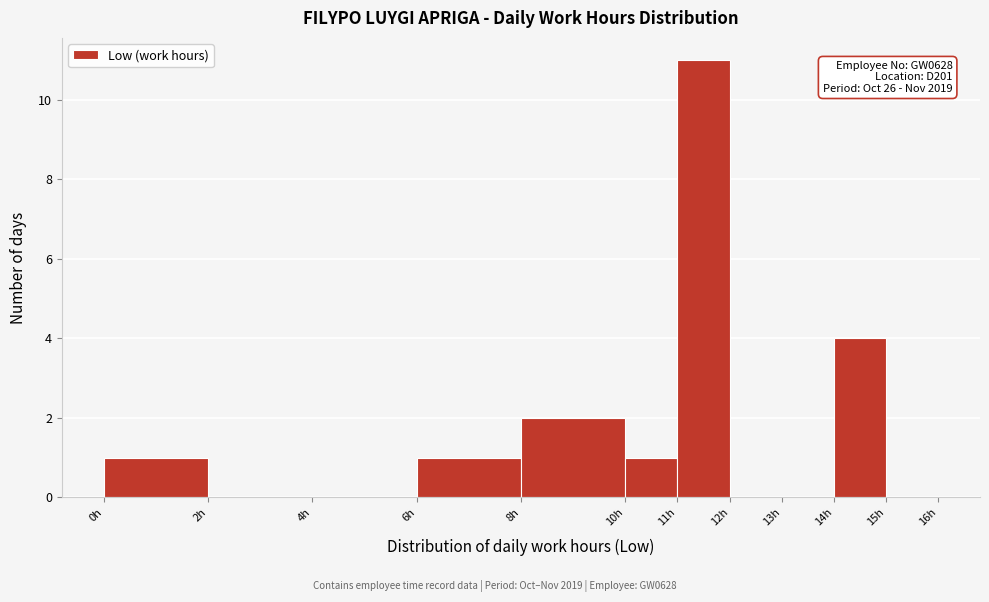

Over which range of the x-axis is the bar tallest?

11 to 12